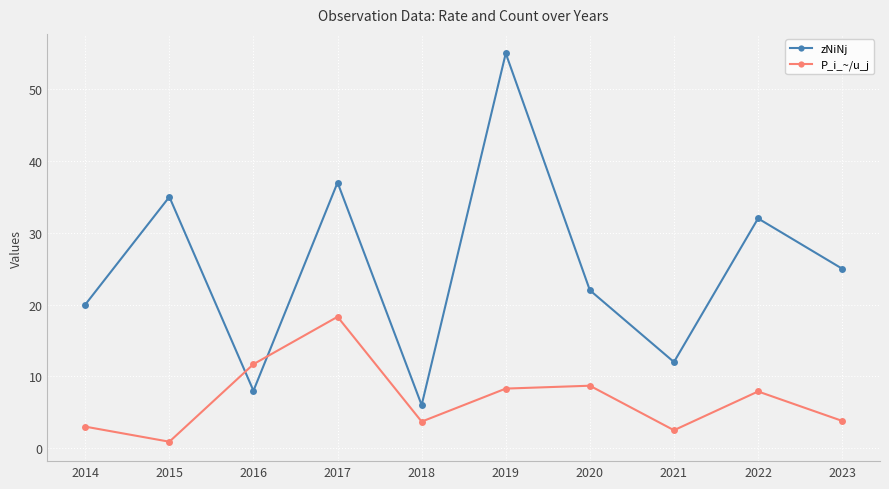

List the series in order of their peak value, lowest first.

P_i_~/u_j, zNiNj